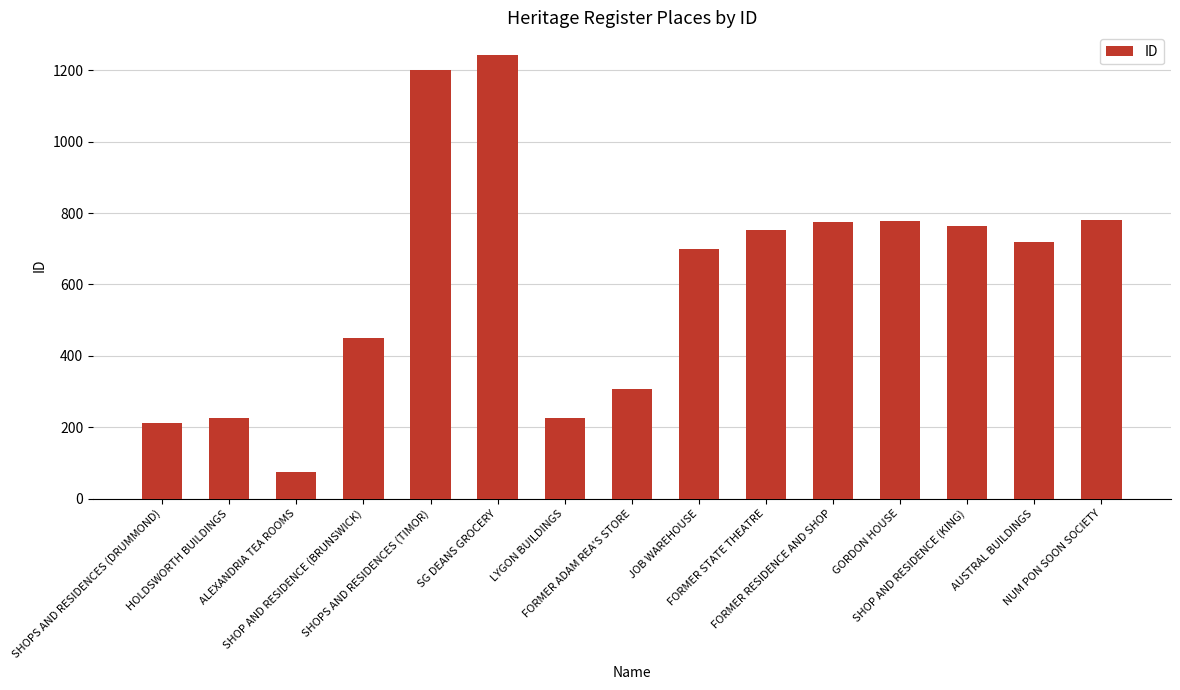

Are the bars grouped side by side (vs. stacked)?

No